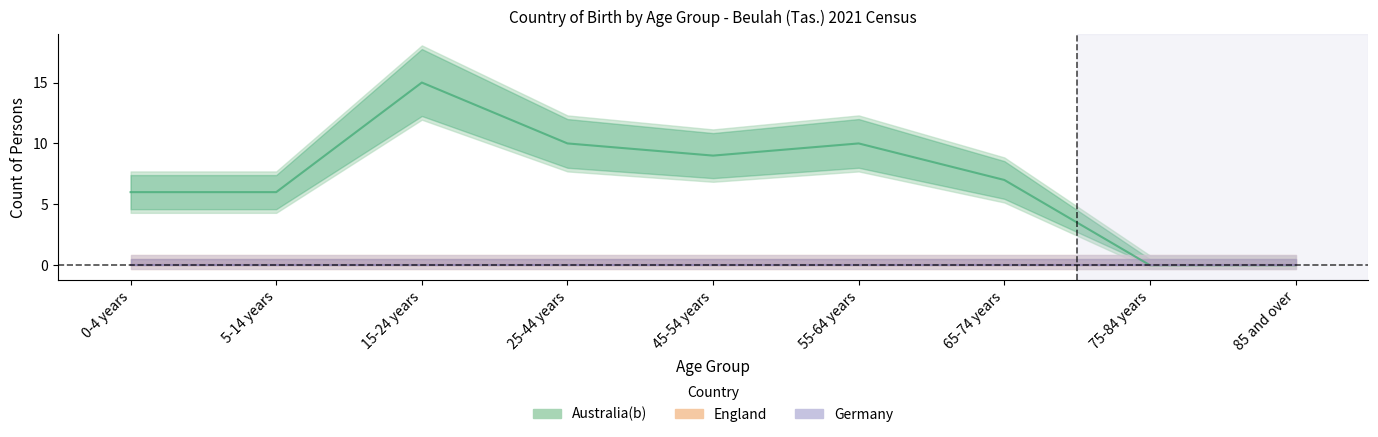

At which category does the chart reach its minimum across all series?

75-84 years